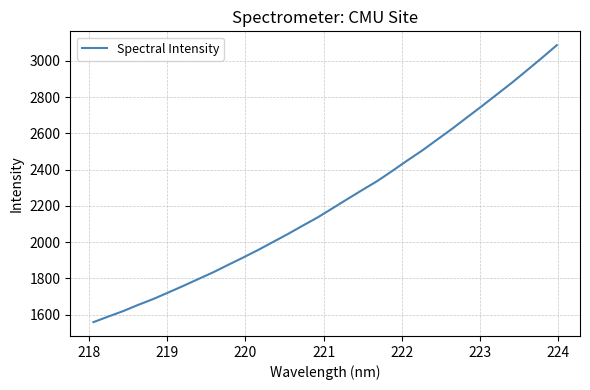

What is the smallest value displayed?

1558.1